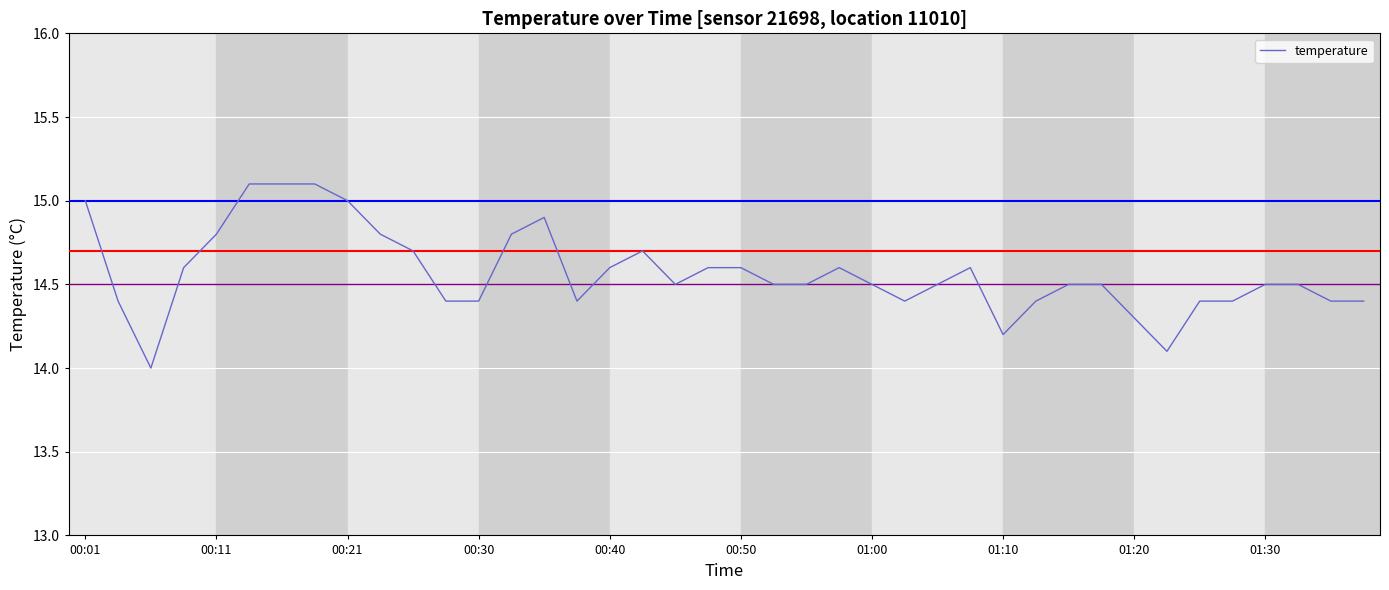

How many lines are shown in the chart?

1